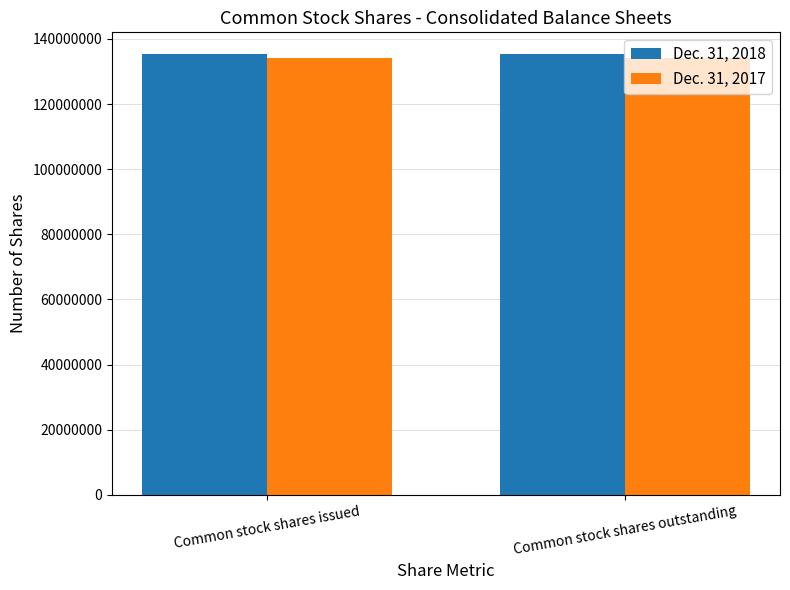

What is the total value across all series at Common stock shares outstanding?

269380579